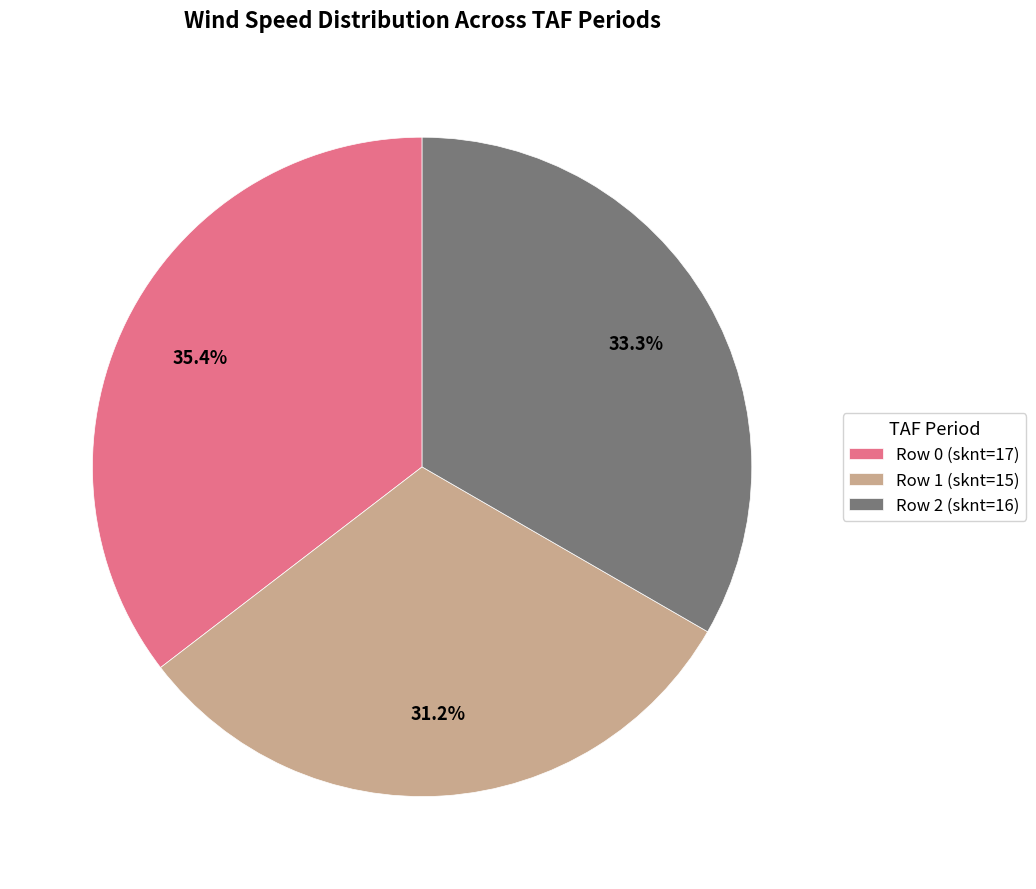

What percentage is NOT represented by Row 2 (sknt=16)?

66.7%